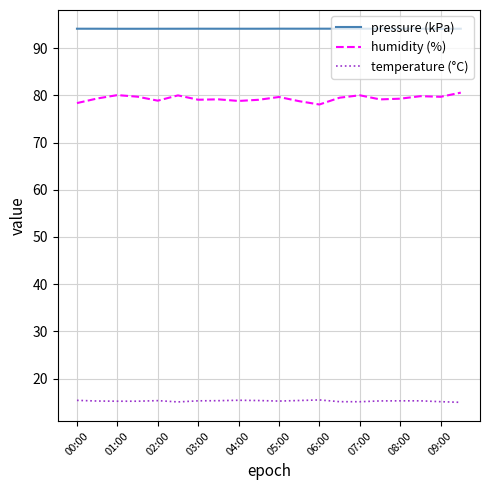

List the series in order of their peak value, lowest first.

temperature (°C), humidity (%), pressure (kPa)